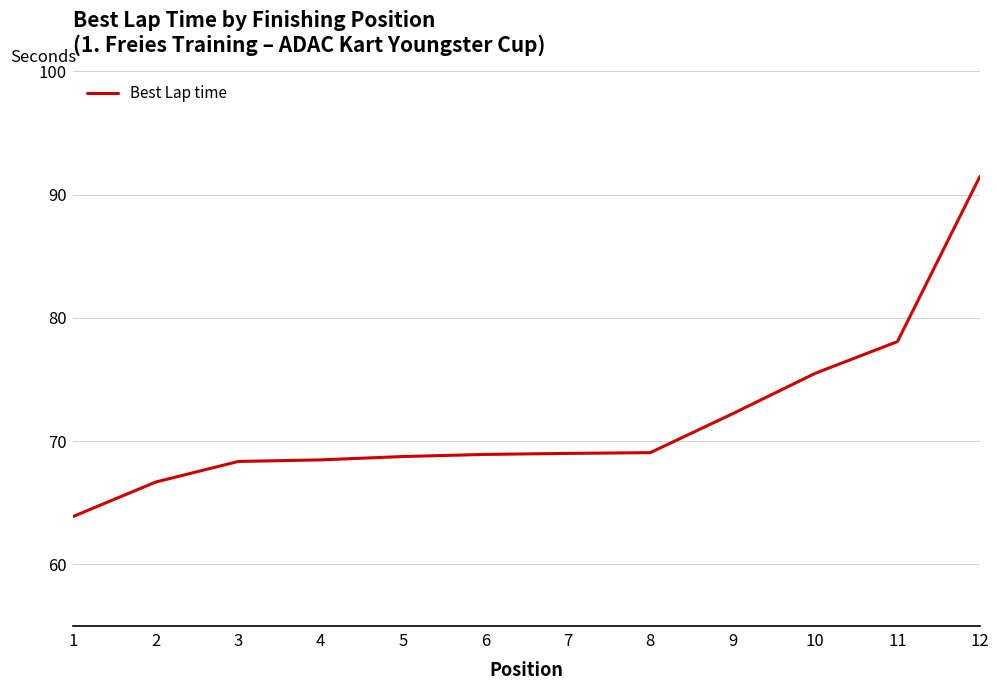

What is the maximum value shown in the chart?

91.5